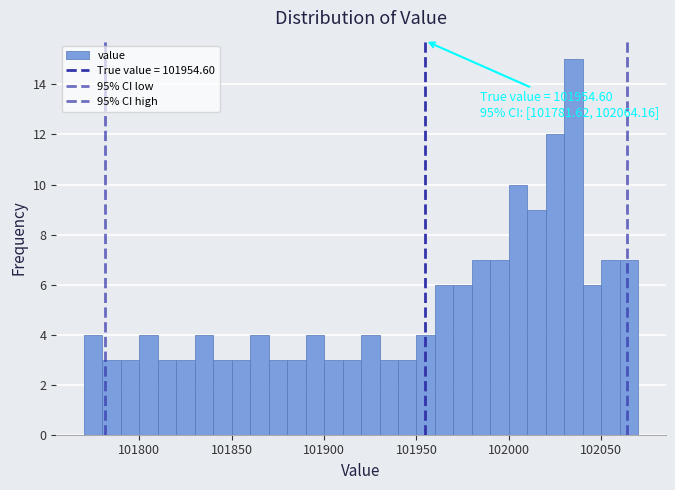

Around what value on the x-axis is the tallest bar? Give the approximate position of its centre, as read against the axis.

102035